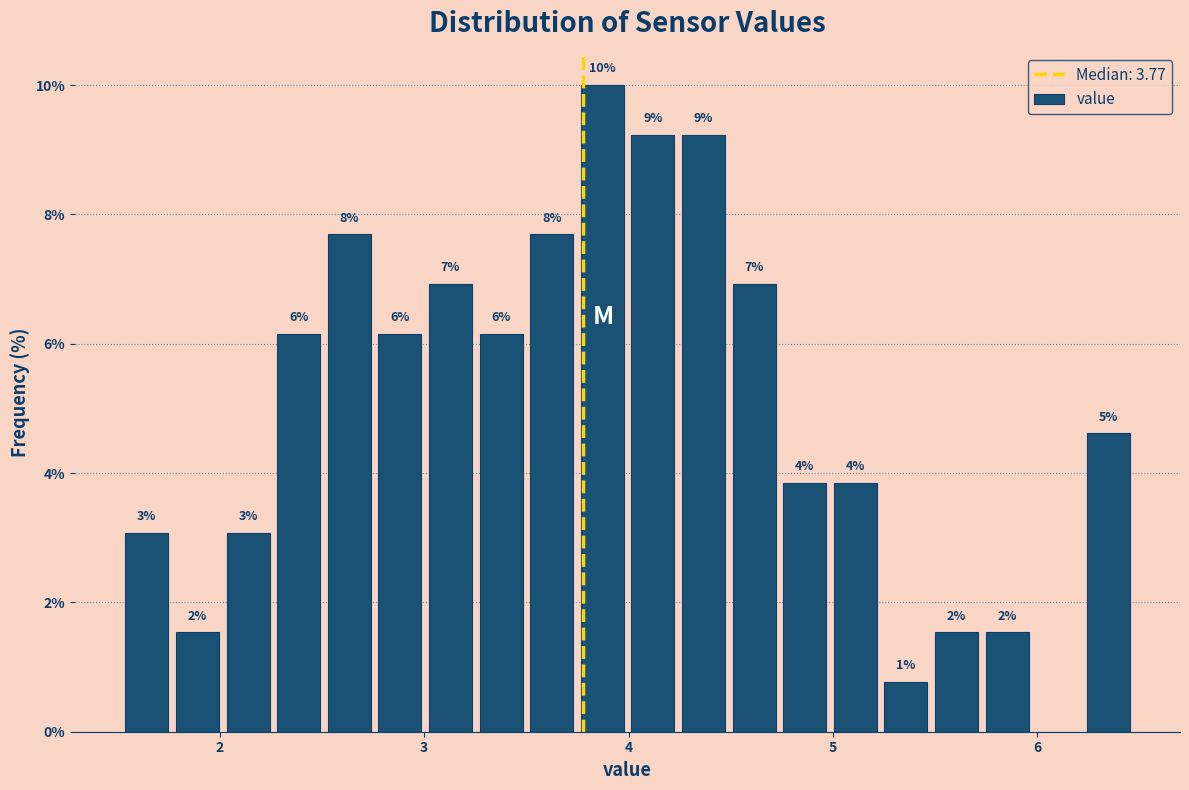

Around what value on the x-axis is the tallest bar? Give the approximate position of its centre, as read against the axis.

3.9